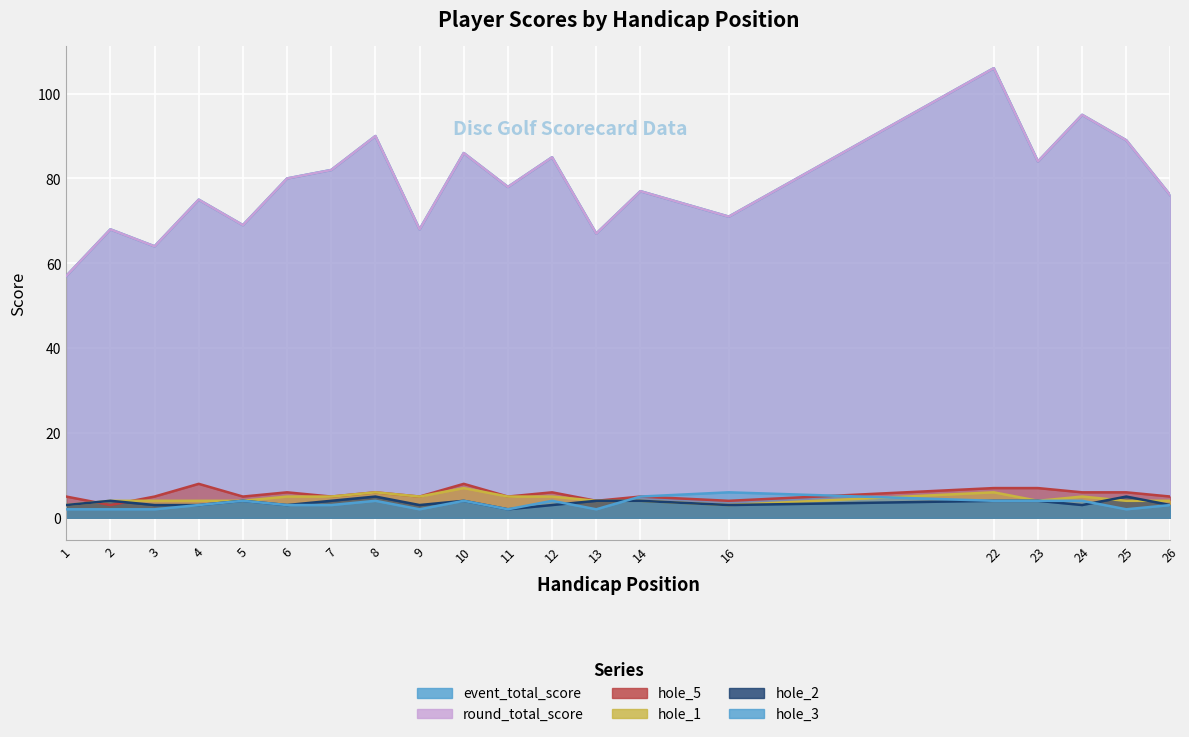

Reading left to right, list all the values displayed in this chart.

event_total_score: 57	68	64	75	69	80	82	90	68	86	78	85	67	77	71	106	84	95	89	76
round_total_score: 57	68	64	75	69	80	82	90	68	86	78	85	67	77	71	106	84	95	89	76
hole_5: 5	3	5	8	5	6	5	6	5	8	5	6	4	5	4	7	7	6	6	5
hole_1: 3	4	4	4	4	5	5	6	5	7	5	5	4	4	3	6	4	5	4	4
hole_2: 3	4	3	3	4	3	4	5	3	4	2	3	4	4	3	4	4	3	5	3
hole_3: 2	2	2	3	4	3	3	4	2	4	2	4	2	5	6	4	4	4	2	3